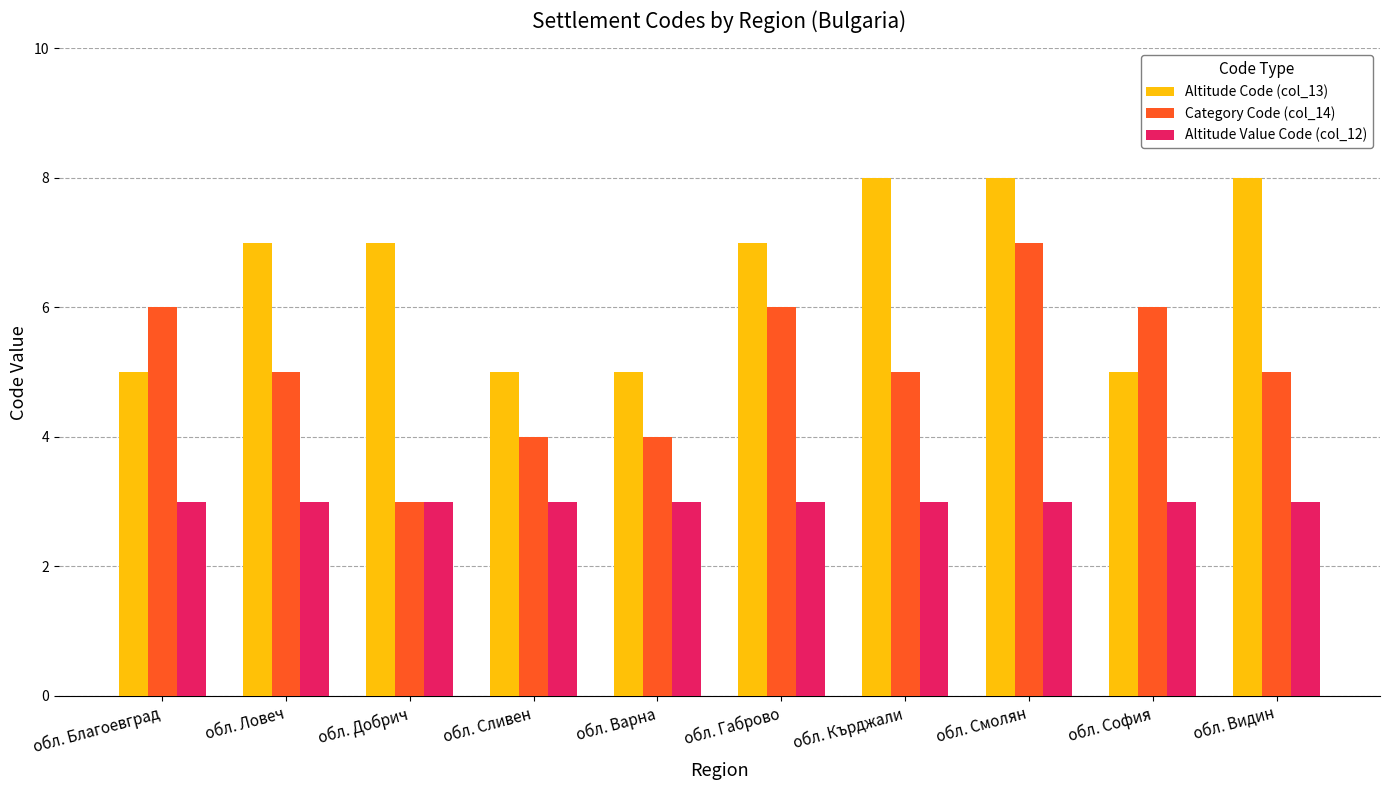

Between обл. Кърджали and обл. Смолян, which series saw the biggest shift?

Category Code (col_14)